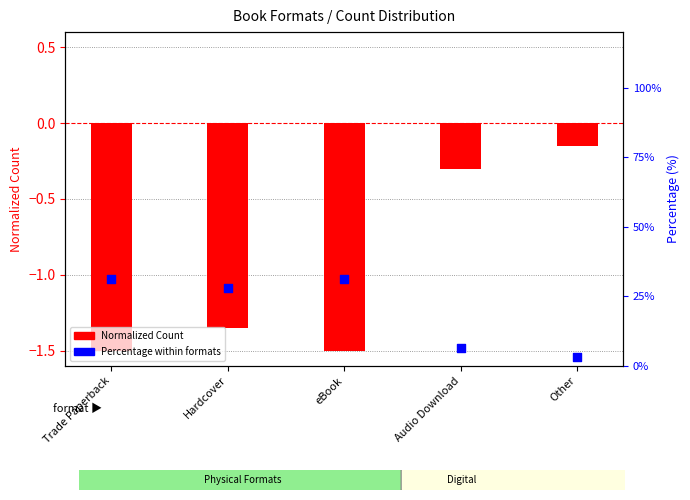

At which category is the sum across all series the highest?

Trade Paperback